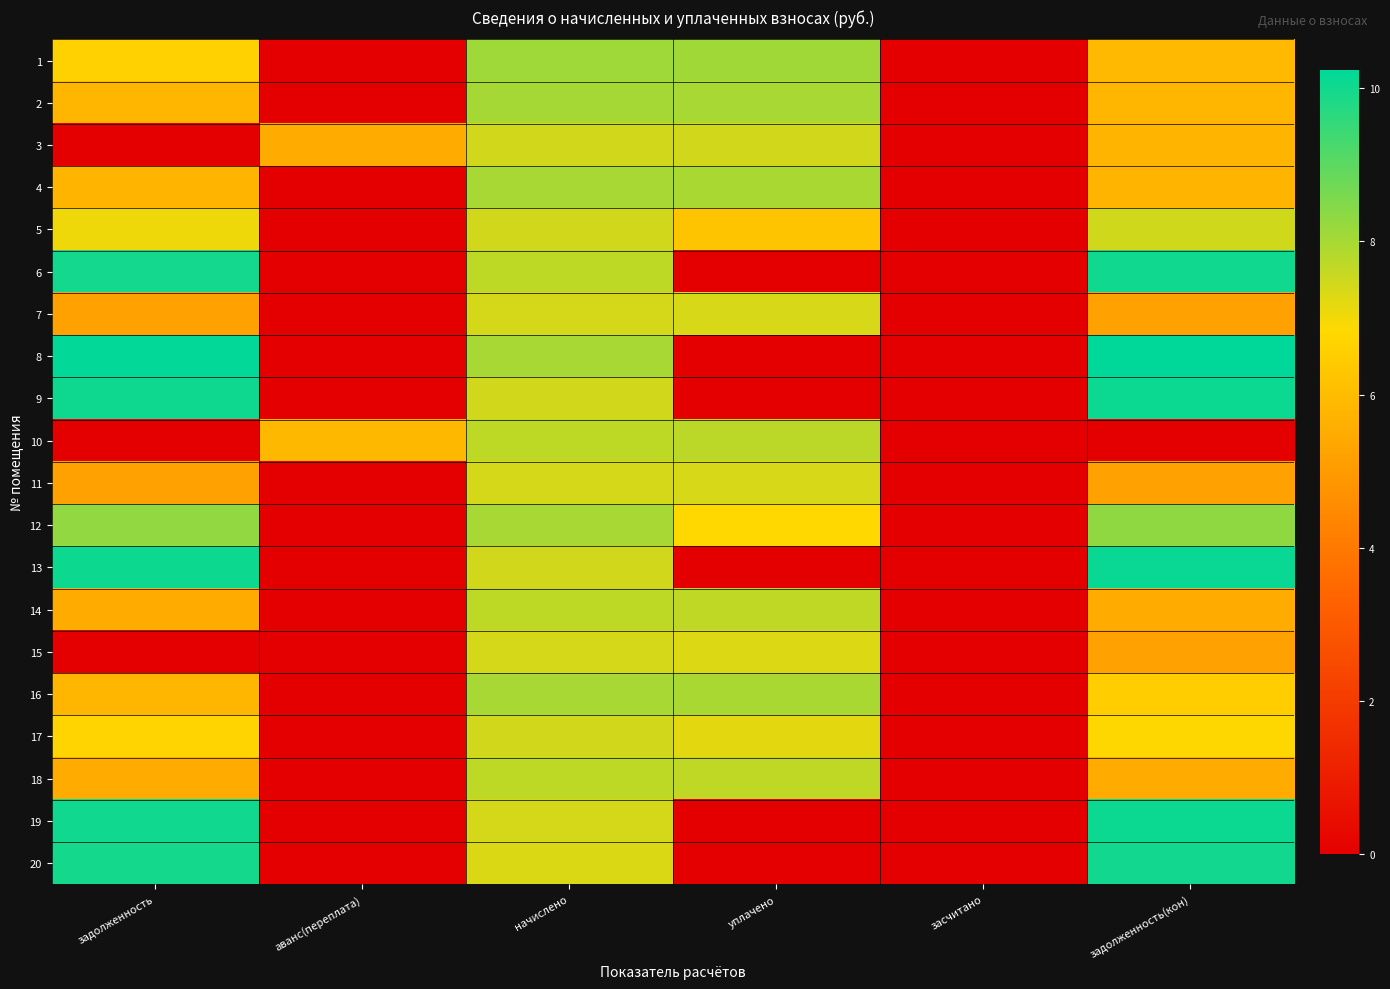

Reading left to right, what are all the values shown in this chart?

1: задолженность=6.6	аванс(переплата)=0.0	начислено=8.1	уплачено=8.1	засчитано=0.0	задолженность(кон)=5.9
2: задолженность=5.8	аванс(переплата)=0.0	начислено=8.0	уплачено=8.0	засчитано=0.0	задолженность(кон)=5.8
3: задолженность=0.0	аванс(переплата)=5.5	начислено=7.4	уплачено=7.4	засчитано=0.0	задолженность(кон)=5.8
4: задолженность=5.8	аванс(переплата)=0.0	начислено=8.0	уплачено=8.0	засчитано=0.0	задолженность(кон)=5.8
5: задолженность=7.0	аванс(переплата)=0.0	начислено=7.4	уплачено=6.2	засчитано=0.0	задолженность(кон)=7.4
6: задолженность=10.0	аванс(переплата)=0.0	начислено=7.7	уплачено=0.0	засчитано=0.0	задолженность(кон)=10.0
7: задолженность=5.2	аванс(переплата)=0.0	начислено=7.4	уплачено=7.4	засчитано=0.0	задолженность(кон)=5.2
8: задолженность=10.2	аванс(переплата)=0.0	начислено=8.0	уплачено=0.0	засчитано=0.0	задолженность(кон)=10.2
9: задолженность=10.0	аванс(переплата)=0.0	начислено=7.4	уплачено=0.0	засчитано=0.0	задолженность(кон)=10.1
10: задолженность=0.0	аванс(переплата)=5.9	начислено=7.7	уплачено=7.7	засчитано=0.0	задолженность(кон)=0.0
11: задолженность=5.2	аванс(переплата)=0.0	начислено=7.4	уплачено=7.4	засчитано=0.0	задолженность(кон)=5.2
12: задолженность=8.3	аванс(переплата)=0.0	начислено=8.0	уплачено=6.8	засчитано=0.0	задолженность(кон)=8.3
13: задолженность=10.1	аванс(переплата)=0.0	начислено=7.4	уплачено=0.0	засчитано=0.0	задолженность(кон)=10.1
14: задолженность=5.5	аванс(переплата)=0.0	начислено=7.7	уплачено=7.7	засчитано=0.0	задолженность(кон)=5.5
15: задолженность=0.0	аванс(переплата)=0.0	начислено=7.4	уплачено=7.3	засчитано=0.0	задолженность(кон)=5.2
16: задолженность=5.8	аванс(переплата)=0.0	начислено=8.0	уплачено=8.0	засчитано=0.0	задолженность(кон)=6.5
17: задолженность=6.7	аванс(переплата)=0.0	начислено=7.4	уплачено=7.2	засчитано=0.0	задолженность(кон)=6.8
18: задолженность=5.5	аванс(переплата)=0.0	начислено=7.7	уплачено=7.7	засчитано=0.0	задолженность(кон)=5.5
19: задолженность=10.0	аванс(переплата)=0.0	начислено=7.4	уплачено=0.0	засчитано=0.0	задолженность(кон)=10.1
20: задолженность=10.0	аванс(переплата)=0.0	начислено=7.3	уплачено=0.0	засчитано=0.0	задолженность(кон)=10.0